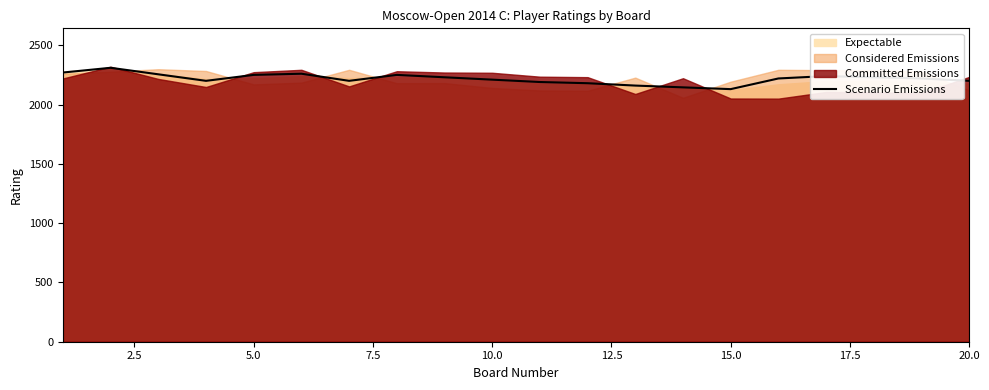

The chart shows a value of 2130 at 15.0. True or false?

True